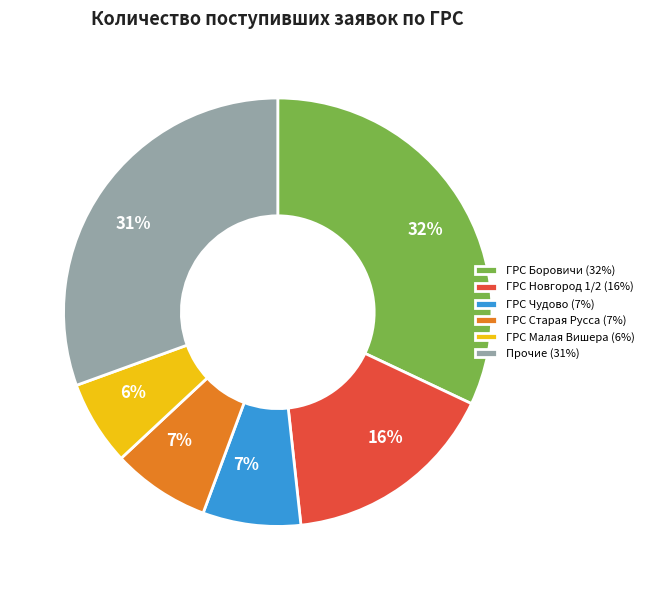

Which slice is the largest?

ГРС Боровичи (32%)